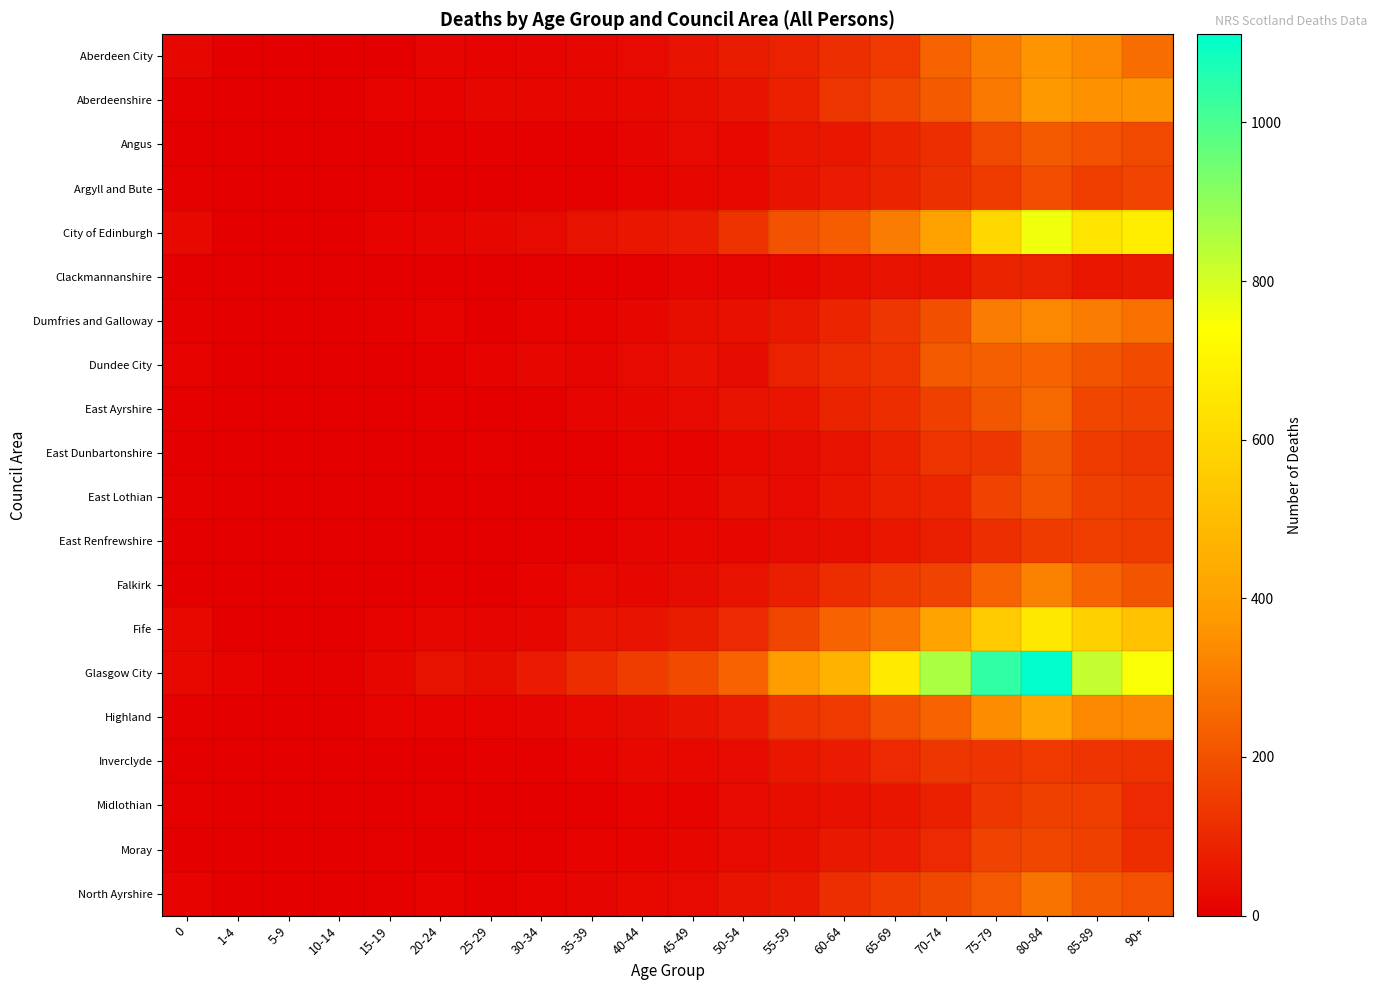

Rank the series at 5-9 from lowest to highest value.

Angus, Argyll and Bute, Clackmannanshire, Dumfries and Galloway, East Renfrewshire, Highland, Inverclyde, Midlothian, Aberdeen City, Aberdeenshire, City of Edinburgh, Dundee City, East Ayrshire, East Dunbartonshire, East Lothian, Falkirk, North Ayrshire, Fife, Moray, Glasgow City